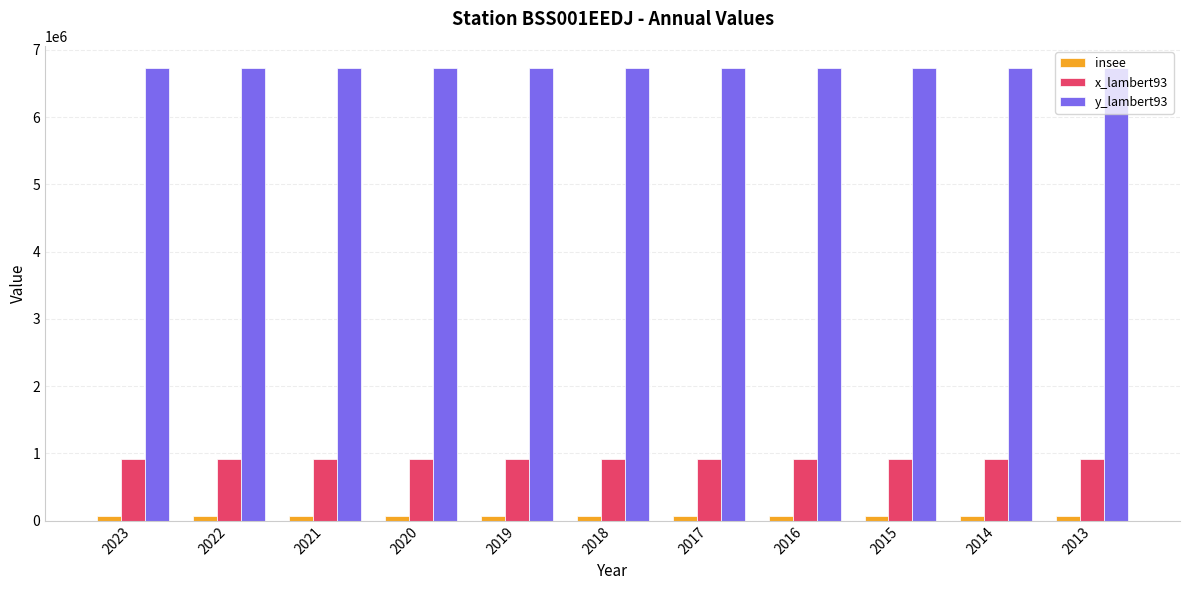

What is the maximum value shown in the chart?

6723066